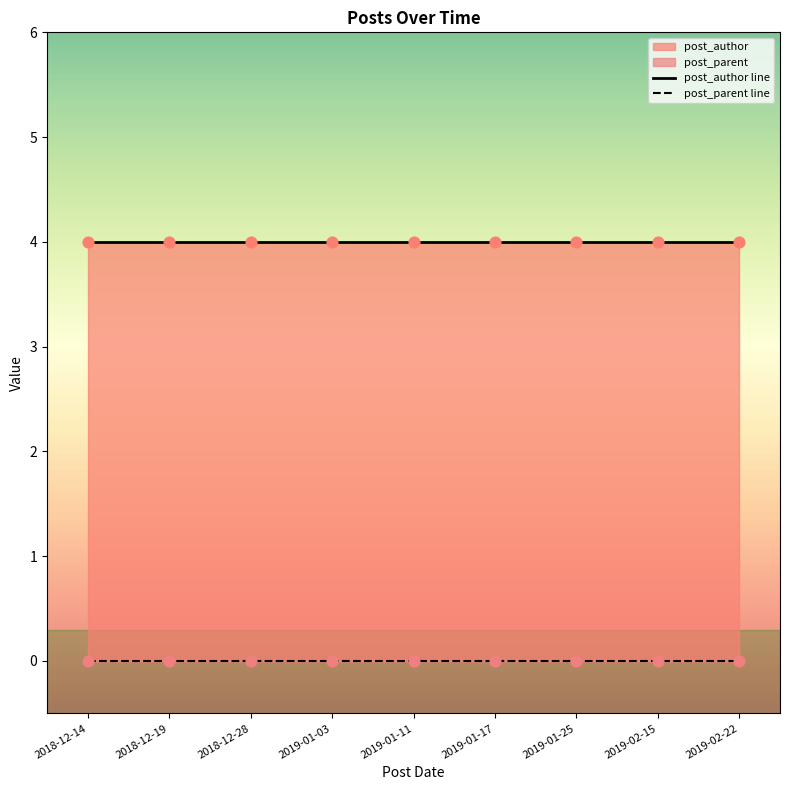

Which series has the largest Y range (max minus min)?

post_author